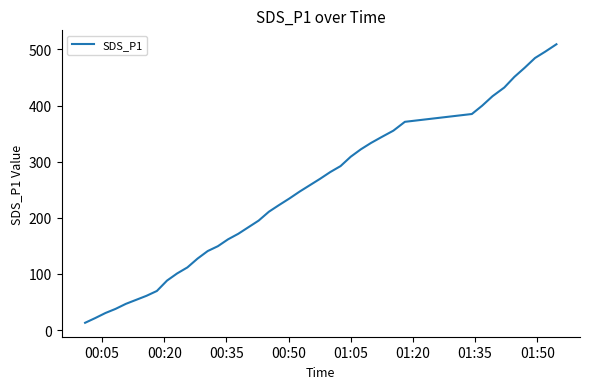

What is the difference between the maximum and minimum values?

496.0